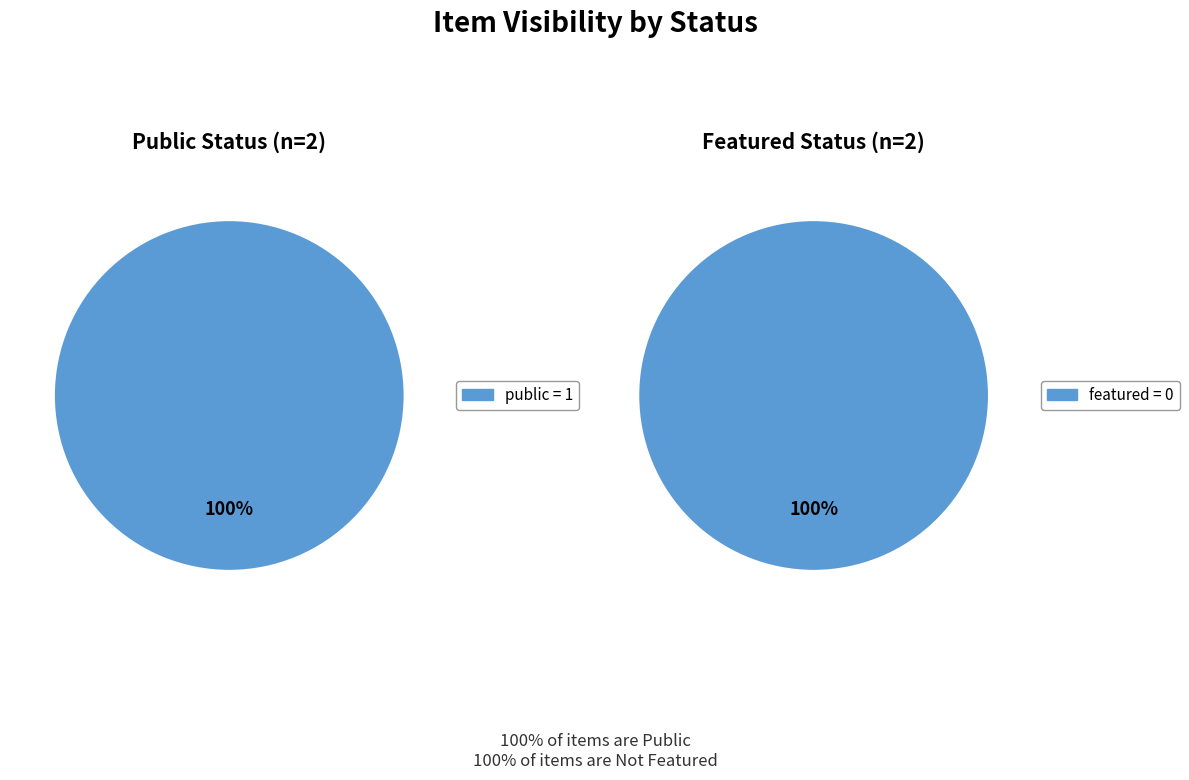

Which series has the widest spread of values?

public